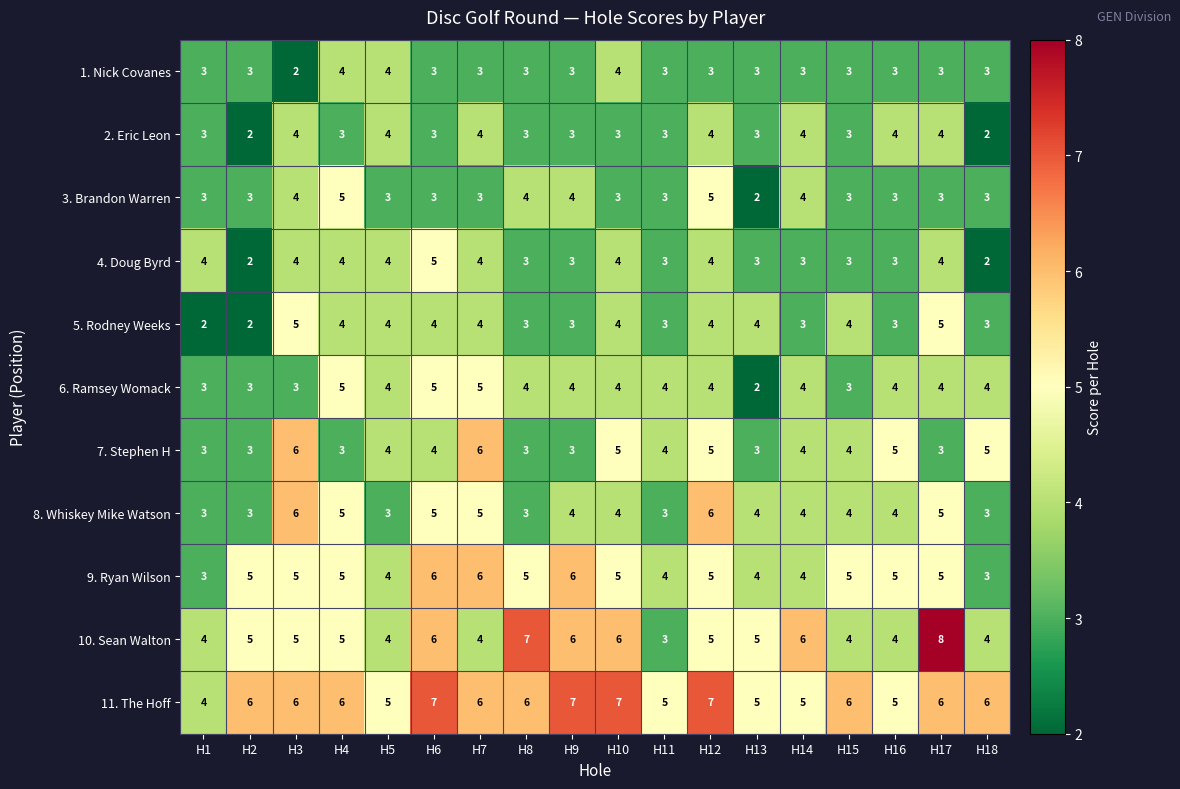

What is the sum of all 2. Eric Leon values?

59